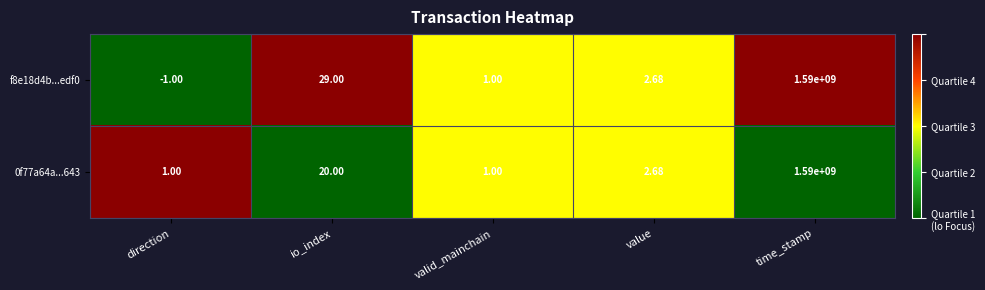

What is the spread (max minus min) of values at io_index?

9.0